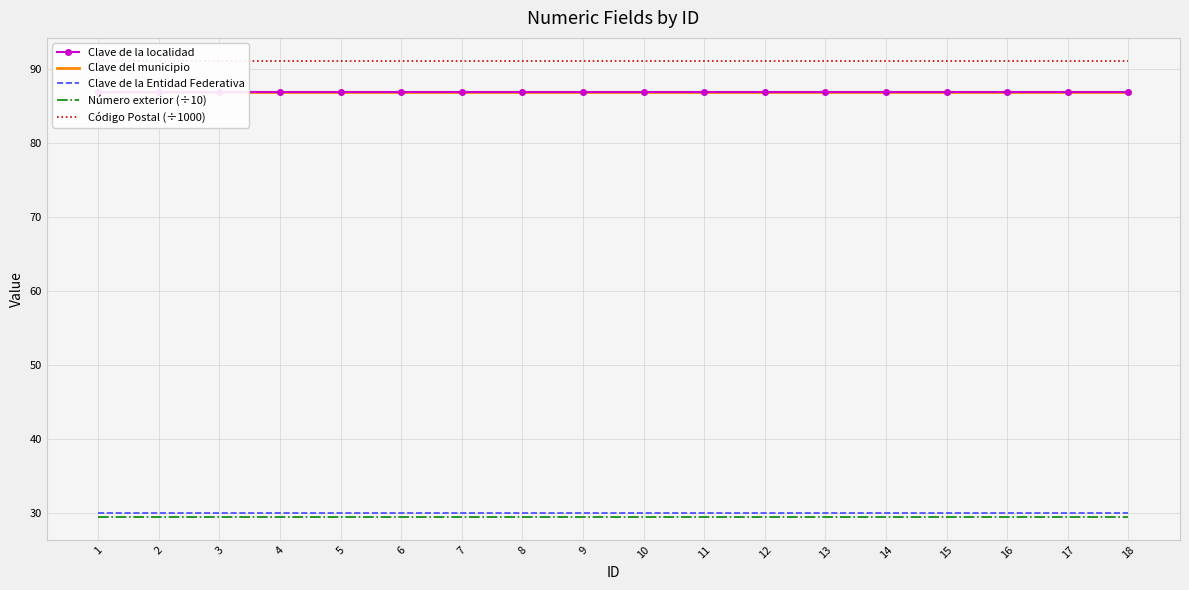

True or false: Número exterior (÷10) and Código Postal (÷1000) cross at least once.

False